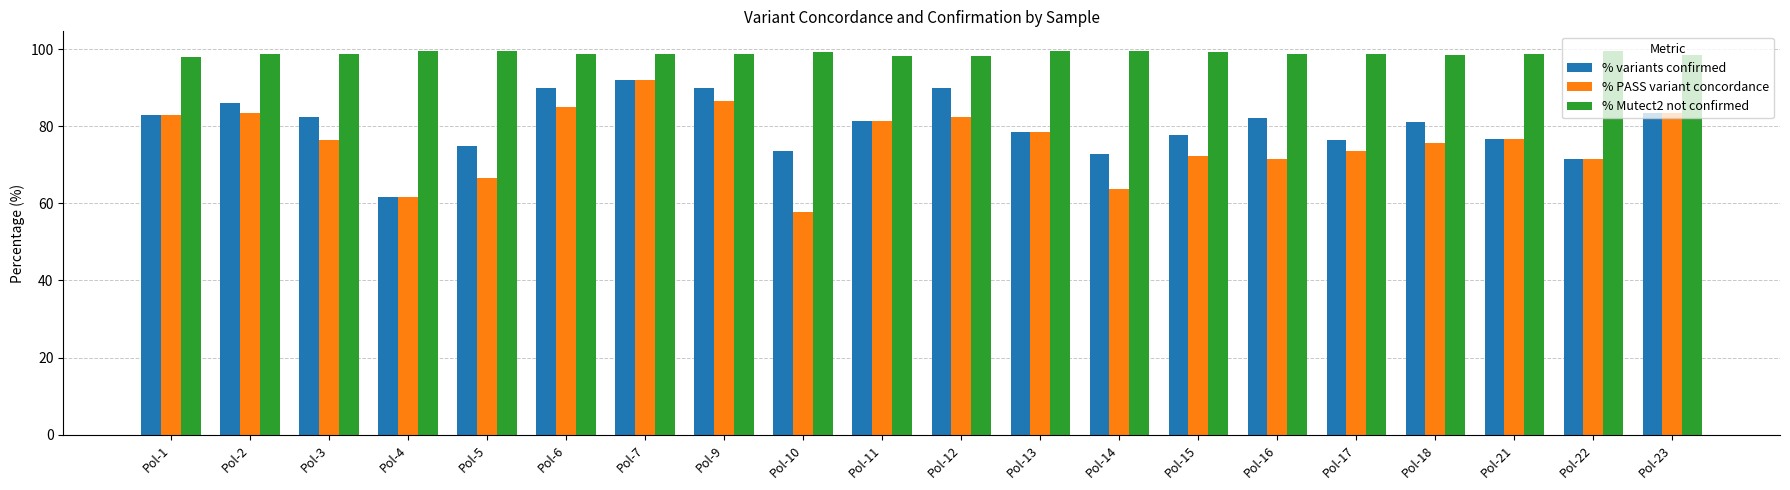

Count the number of data series in this chart.

3